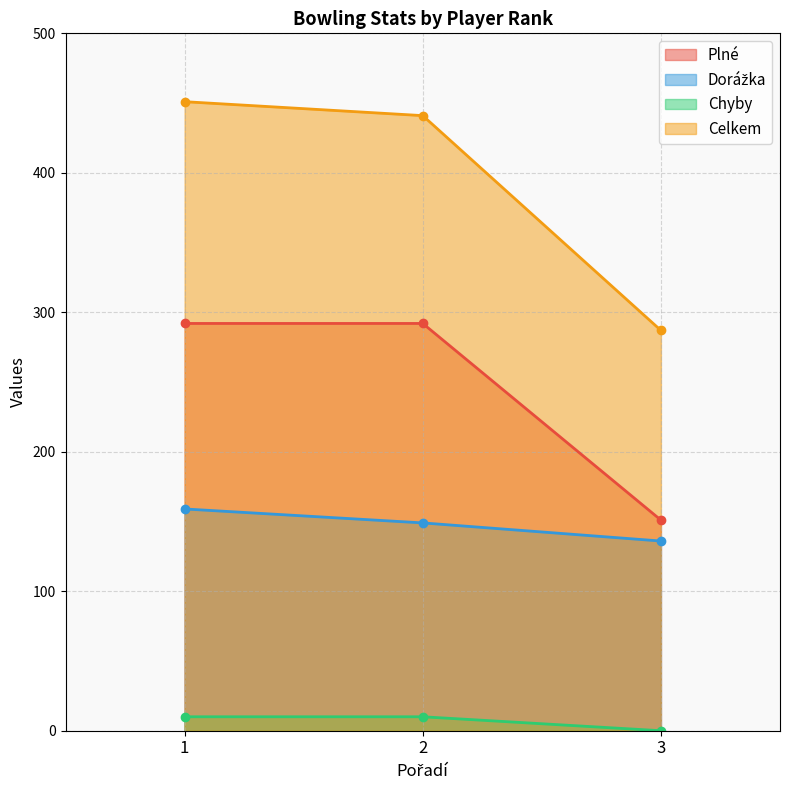

Count the number of categories in the chart.

3